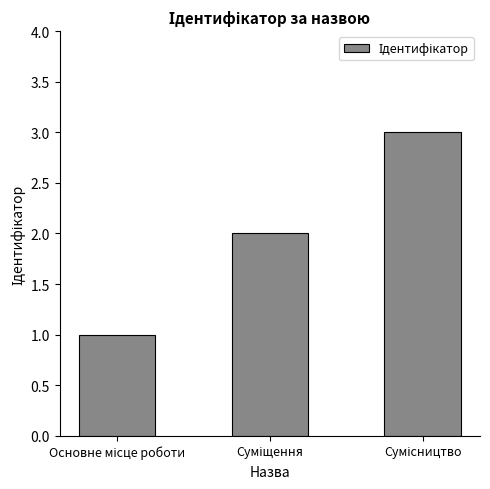

Does the chart contain any negative values?

No